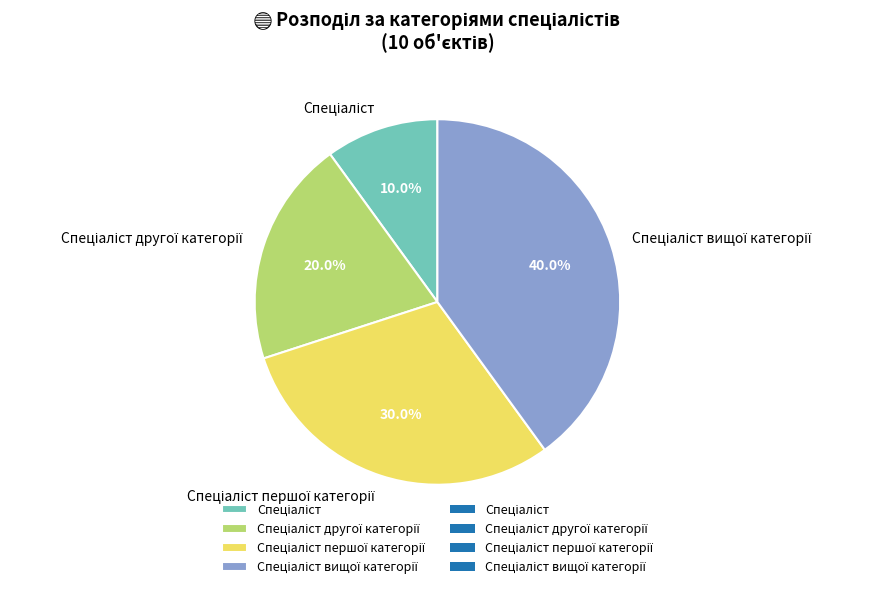

Is there any slice that represents more than half of the pie?

No